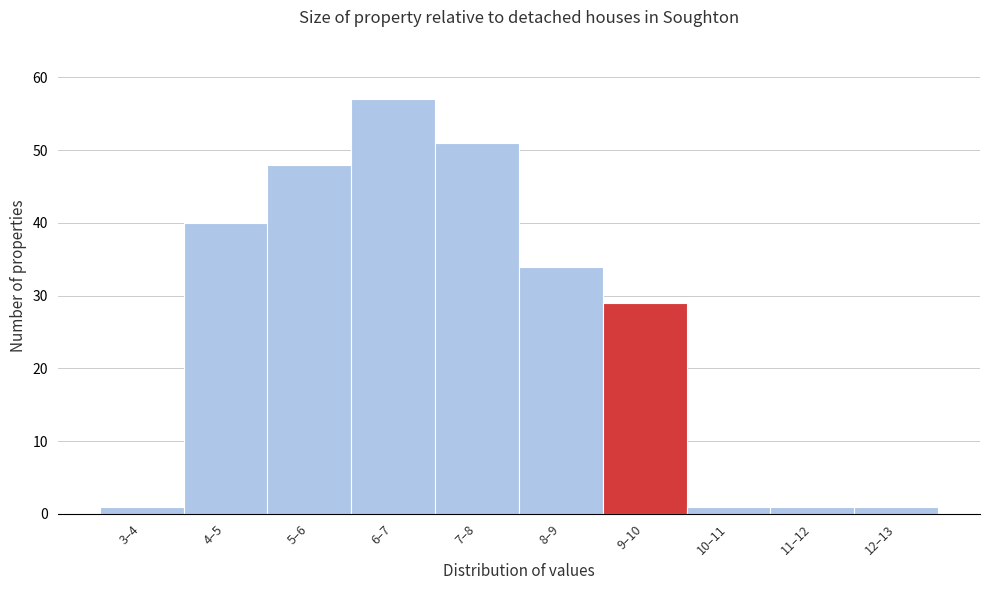

Reading left to right, list all the values displayed in this chart.

1	40	48	57	51	34	29	1	1	1